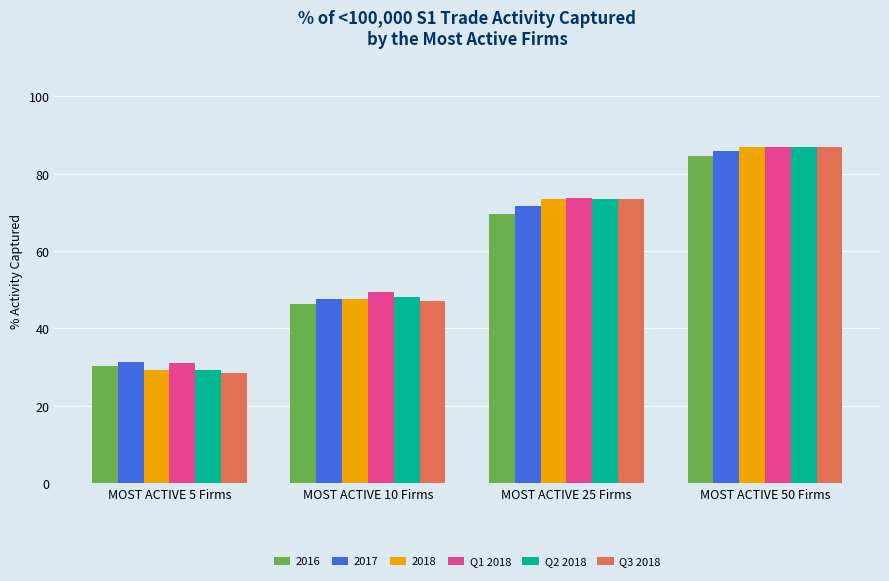

What is the average value of the Q2 2018 series?

59.5